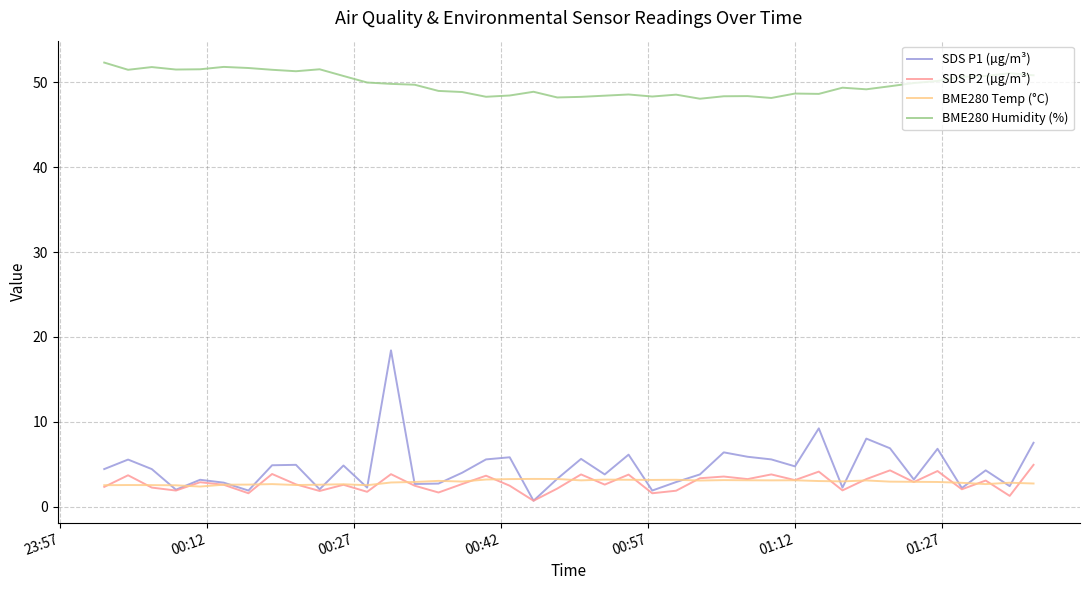

Which series has the largest total across all categories?

BME280 Humidity (%)